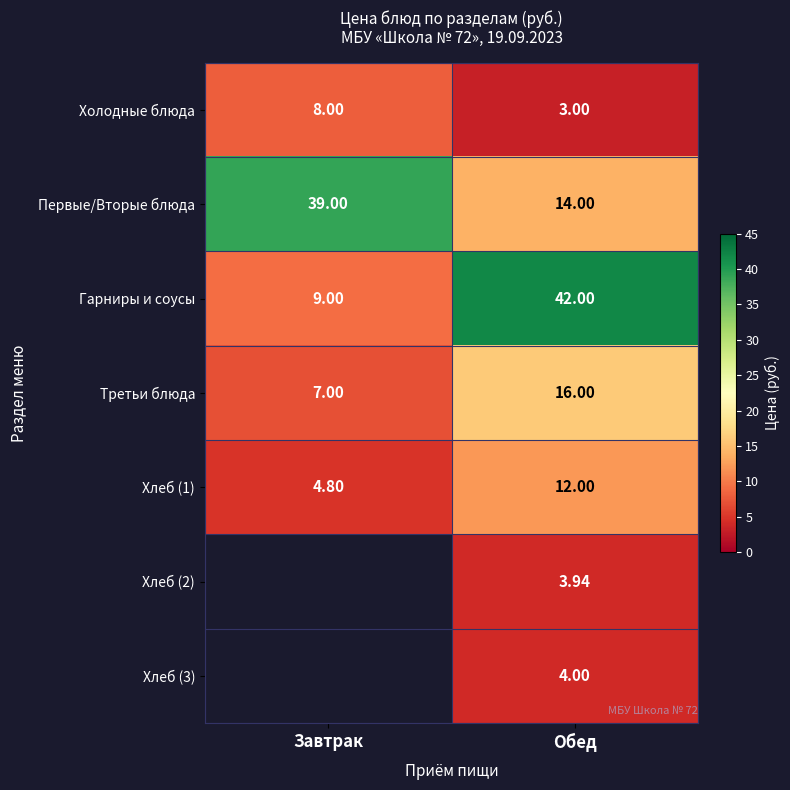

What is the minimum value shown in the chart?

3.0